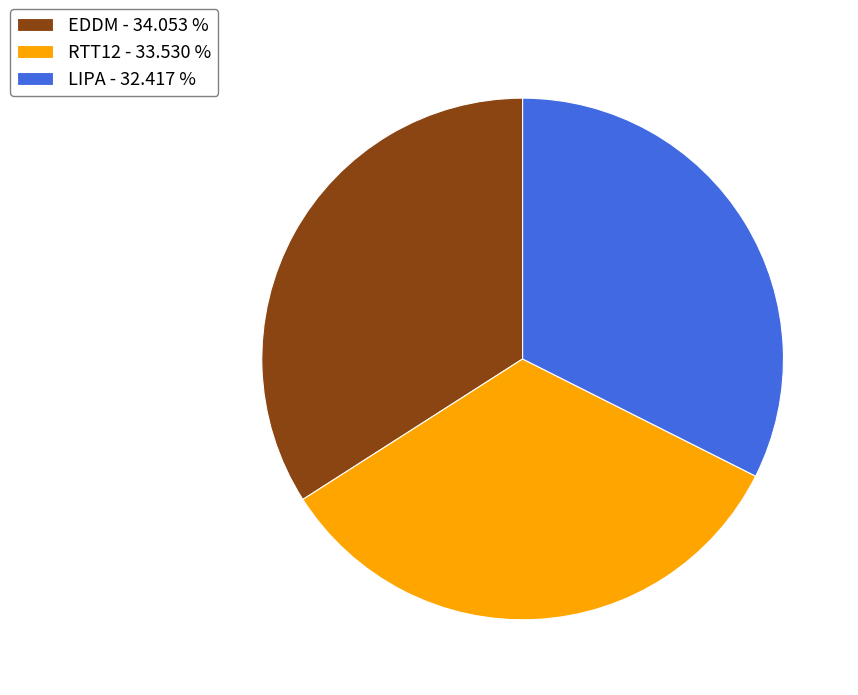

What is the largest slice in the pie chart?

EDDM